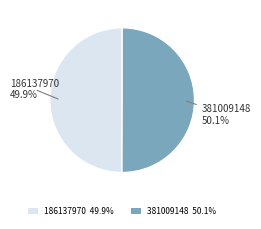

What is the total percentage of 381009148 50.1% and 186137970 49.9%?

100.0%